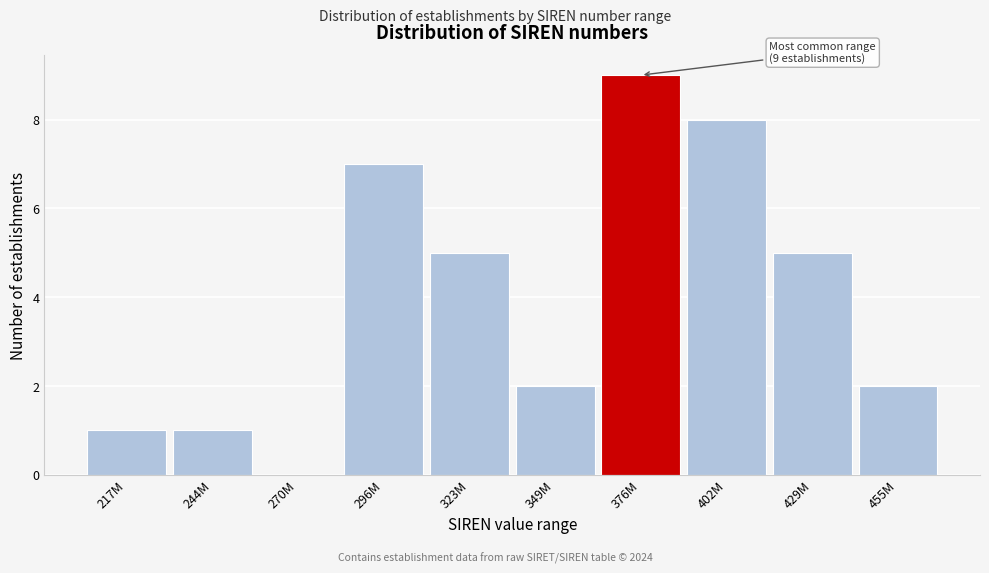

Reading left to right, what are all the values shown in this chart?

217M=1	244M=1	270M=0	296M=7	323M=5	349M=2	376M=9	402M=8	429M=5	455M=2